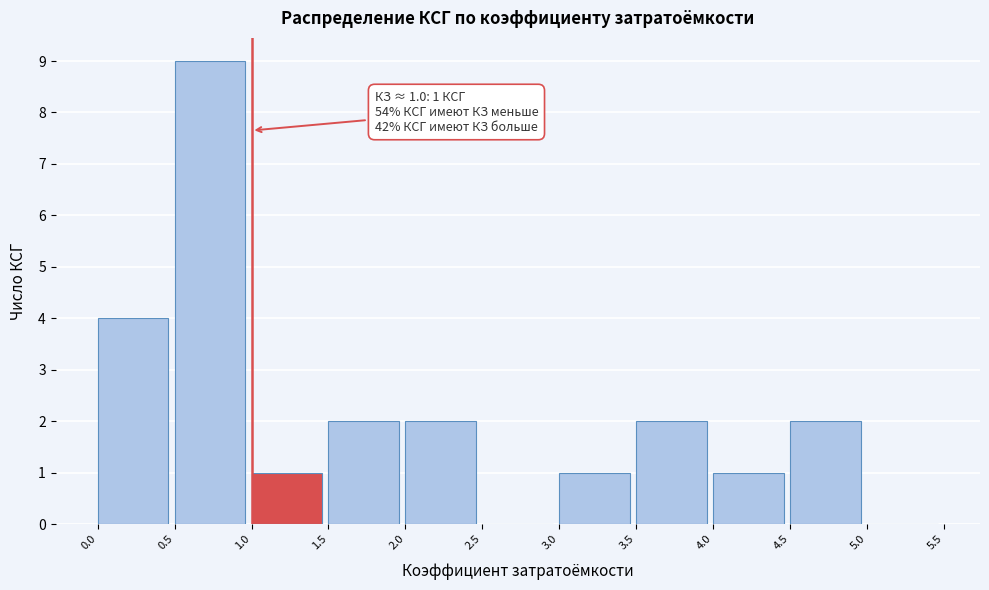

Over which range of the x-axis is the bar tallest?

0.5 to 1.0